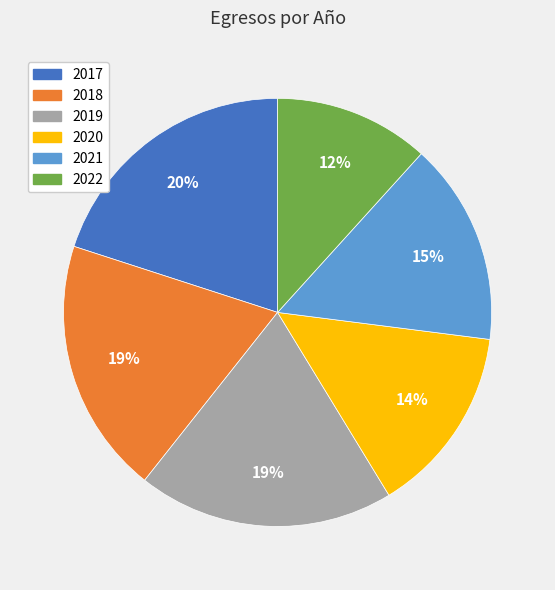

How many slices are in this pie chart?

6